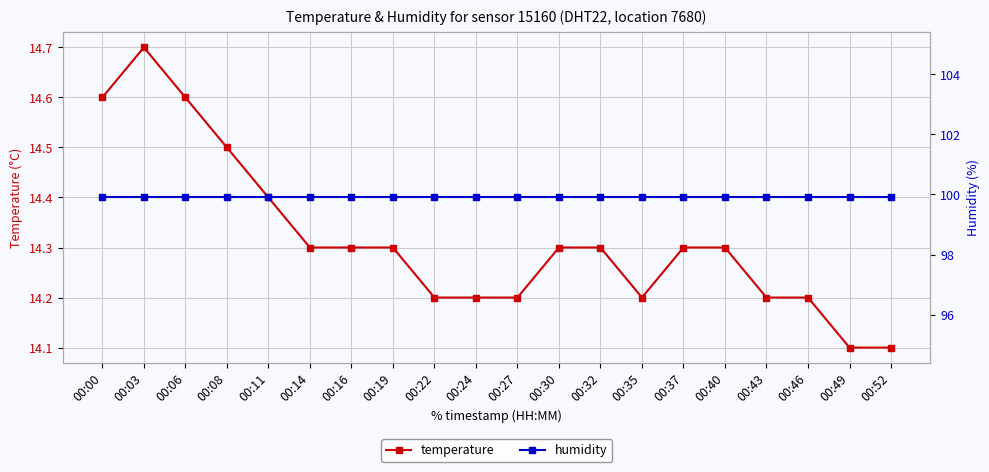

Reading left to right, what are all the values shown in this chart?

temperature: 14.6	14.7	14.6	14.5	14.4	14.3	14.3	14.3	14.2	14.2	14.2	14.3	14.3	14.2	14.3	14.3	14.2	14.2	14.1	14.1
humidity: 99.9	99.9	99.9	99.9	99.9	99.9	99.9	99.9	99.9	99.9	99.9	99.9	99.9	99.9	99.9	99.9	99.9	99.9	99.9	99.9